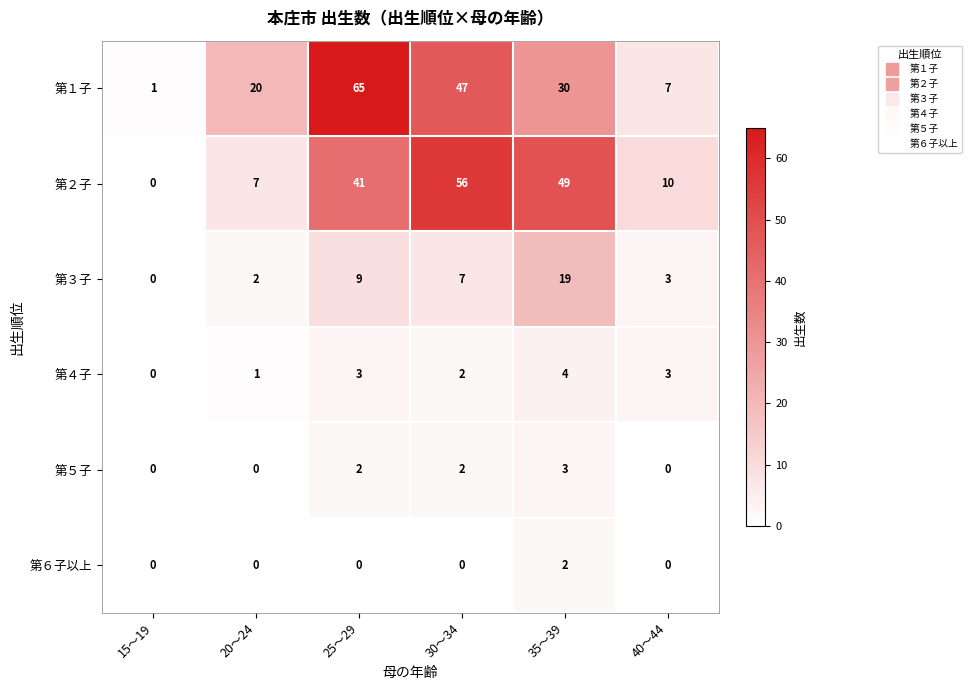

Rank the series by their maximum value, from highest to lowest.

第１子, 第２子, 第３子, 第４子, 第５子, 第６子以上